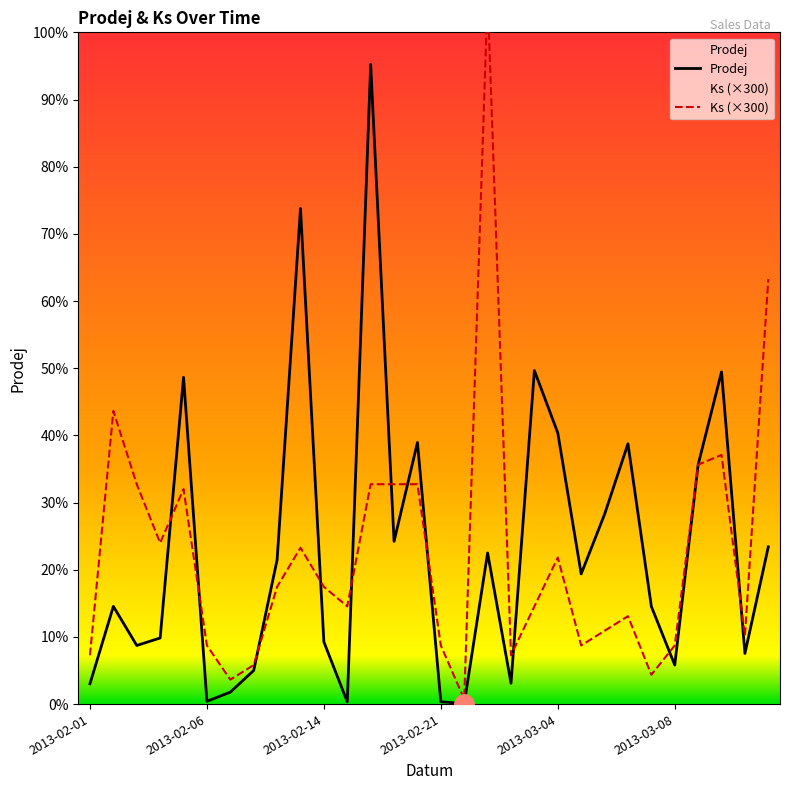

Is it true that Ks equals 2876 at 2013-02-14?

False